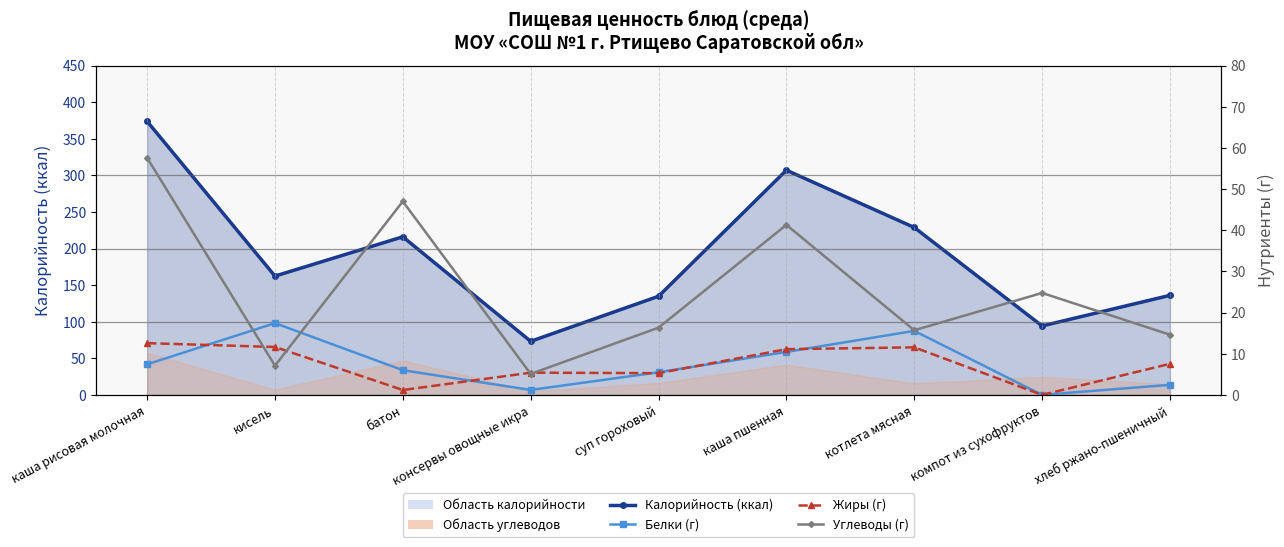

What is the total value across all series at каша пшенная?

369.9